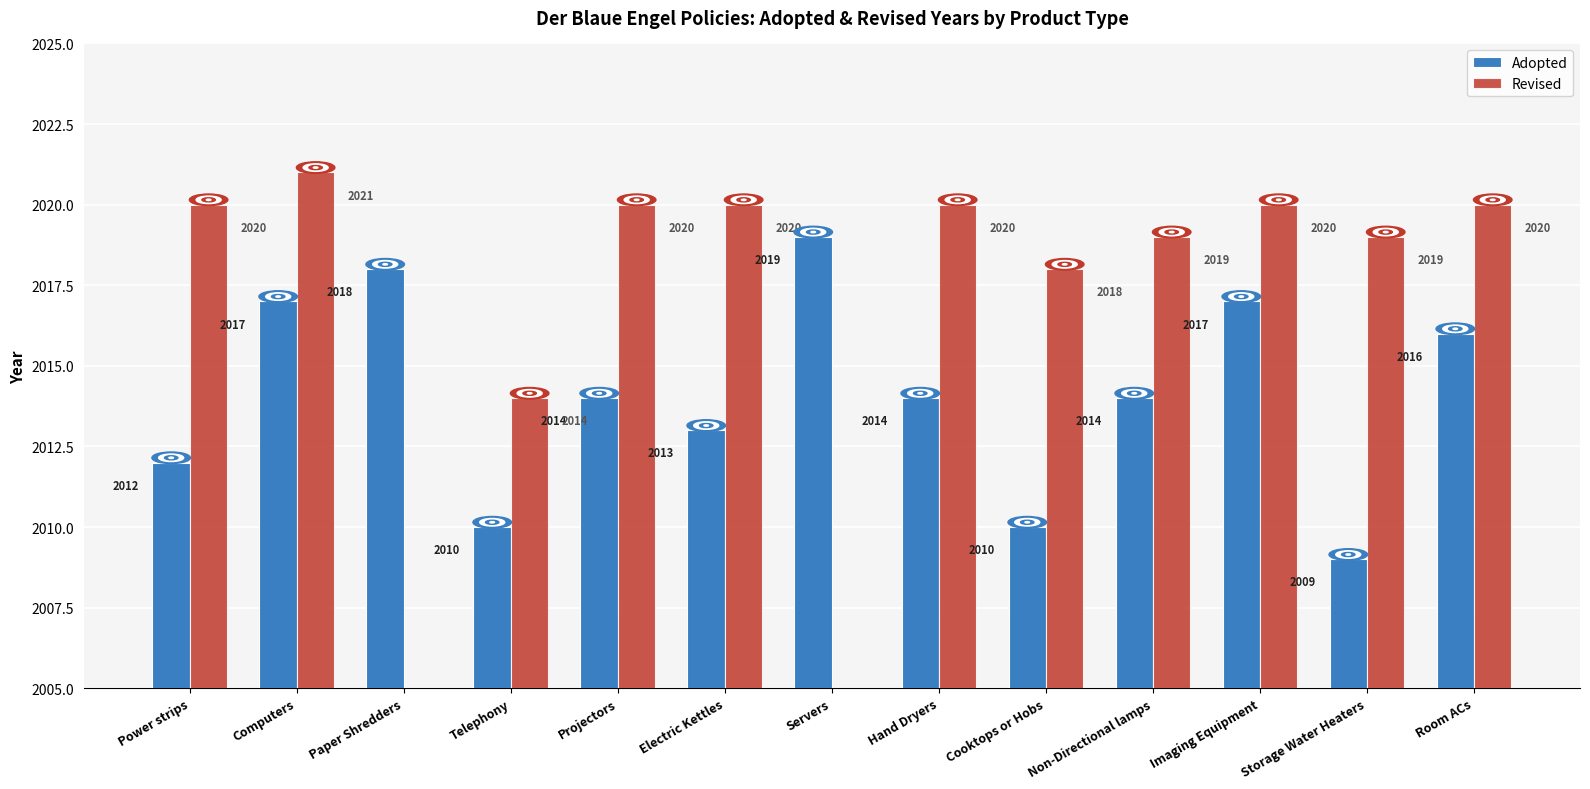

What is the difference between the Adopted values at Electric Kettles and Projectors?

1